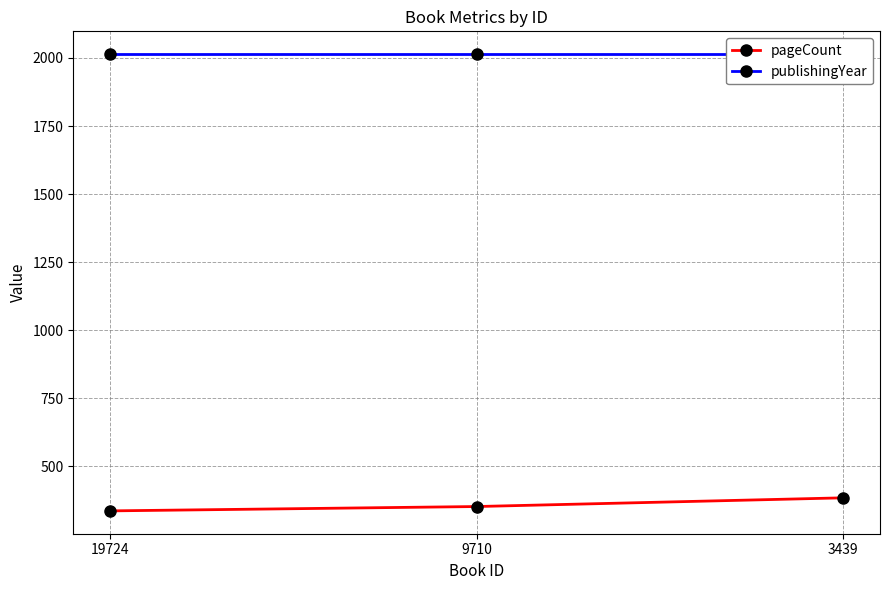

Reading left to right, what are all the values shown in this chart?

pageCount: 336	352	384
publishingYear: 2014	2014	2014